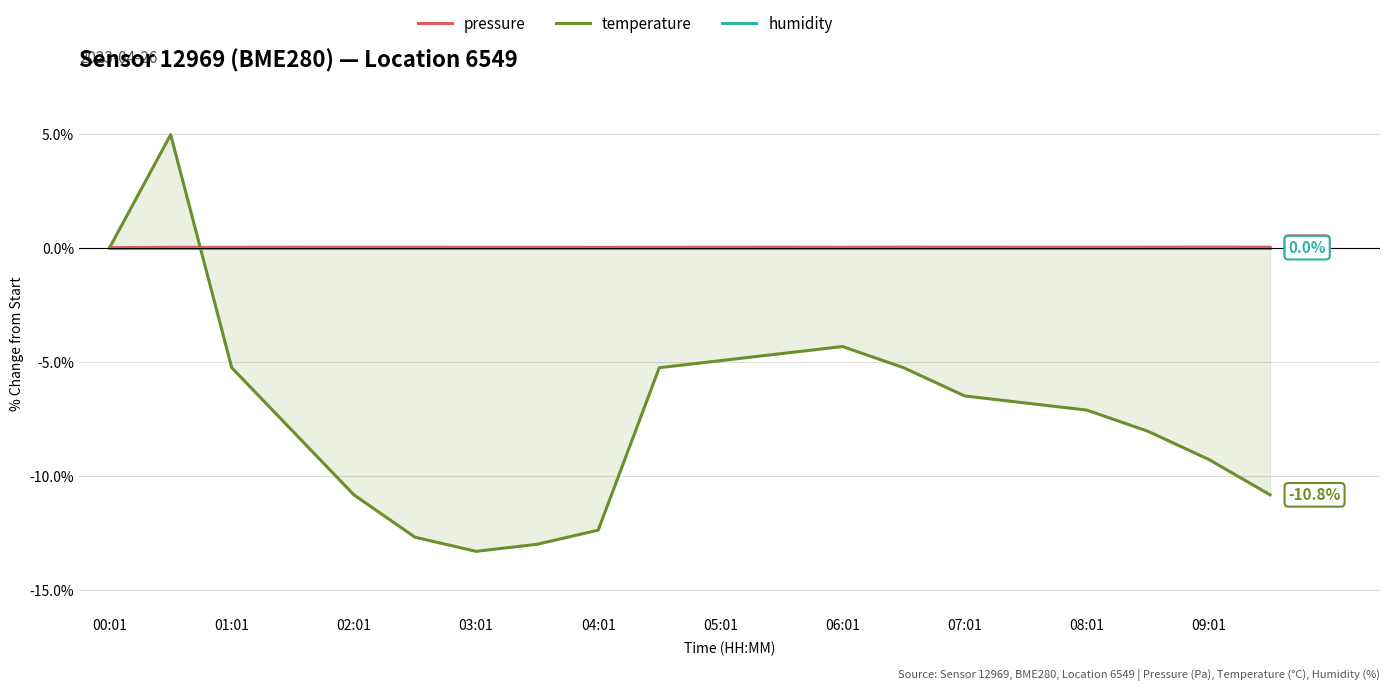

True or false: humidity and pressure intersect in this chart.

False